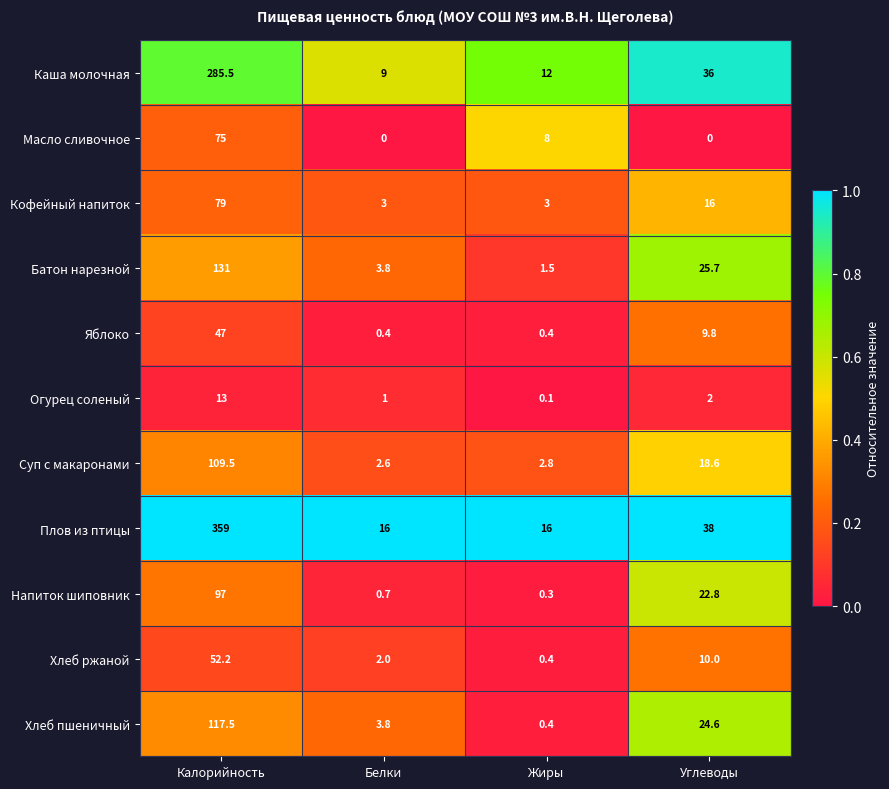

What is the total value across all series at Жиры?

44.9